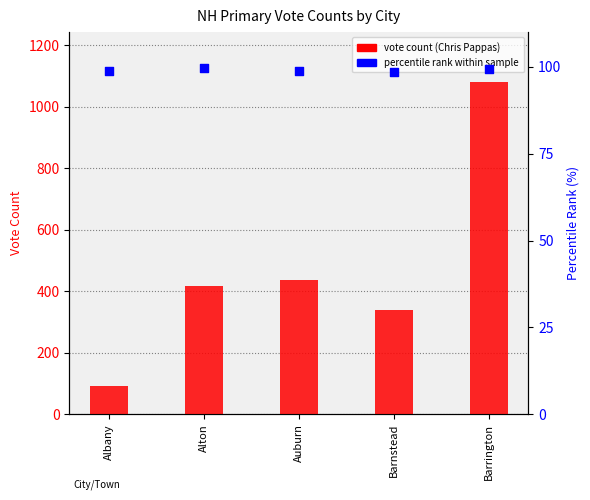

Is the value of Chris Pappas (vote count) at Barnstead greater than the value of Pct rank within sample at Barrington?

Yes